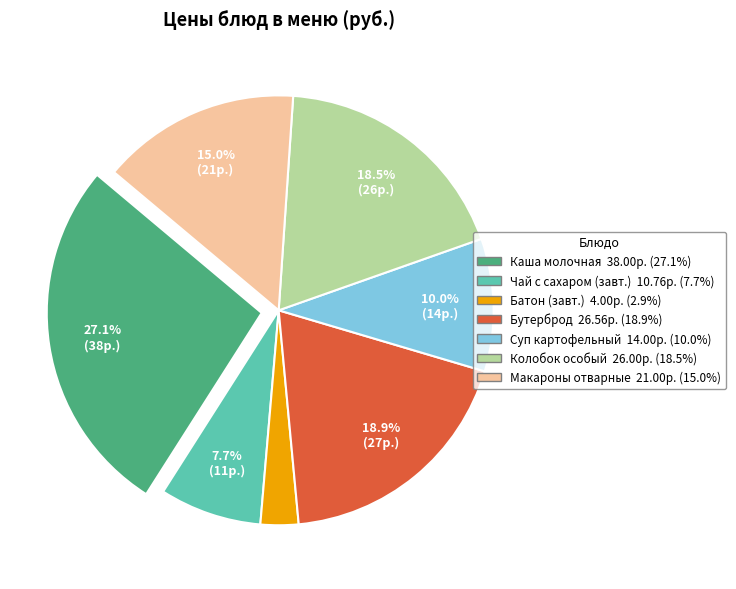

Does any single category account for the majority?

No